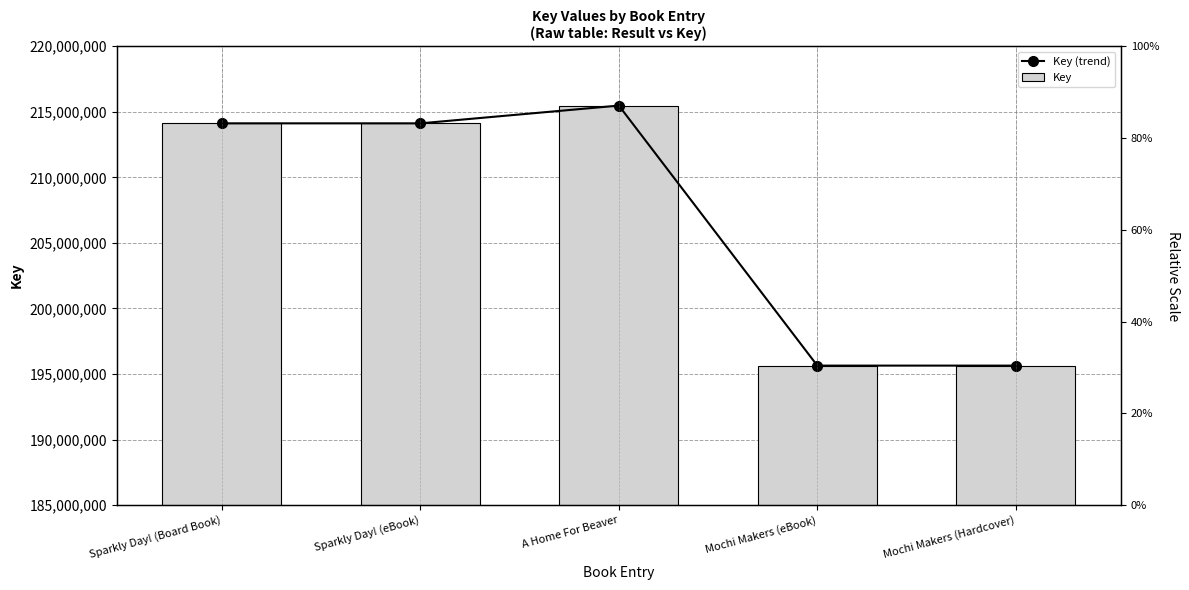

At which label is Key (trend) closest to 205558146?

Sparkly Day! (Board Book)